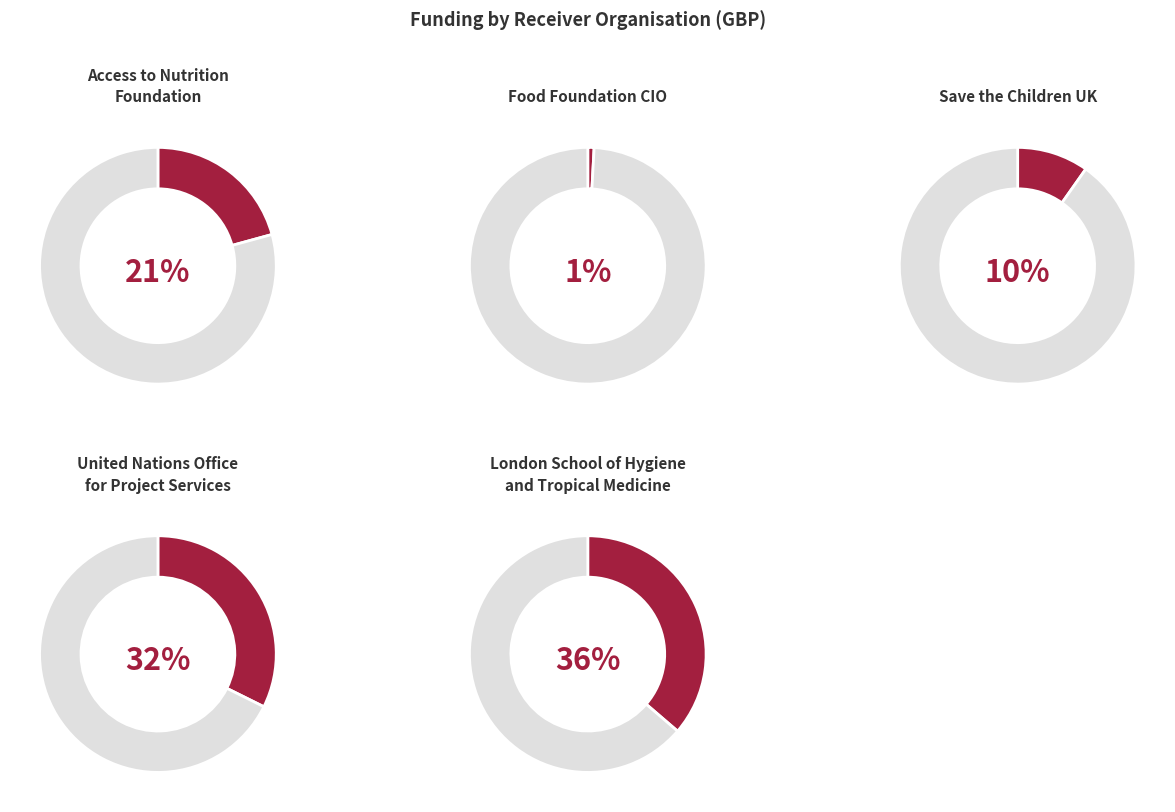

To the nearest percent, what portion does Food Foundation CIO represent?

1%